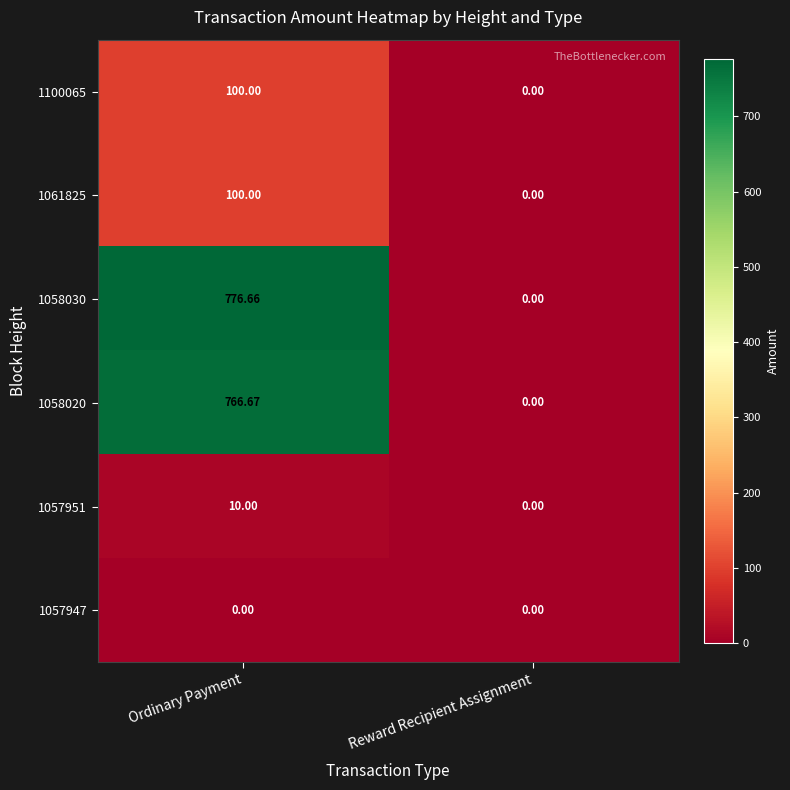

List the labels in order of 1100065 value, smallest first.

Reward Recipient Assignment, Ordinary Payment